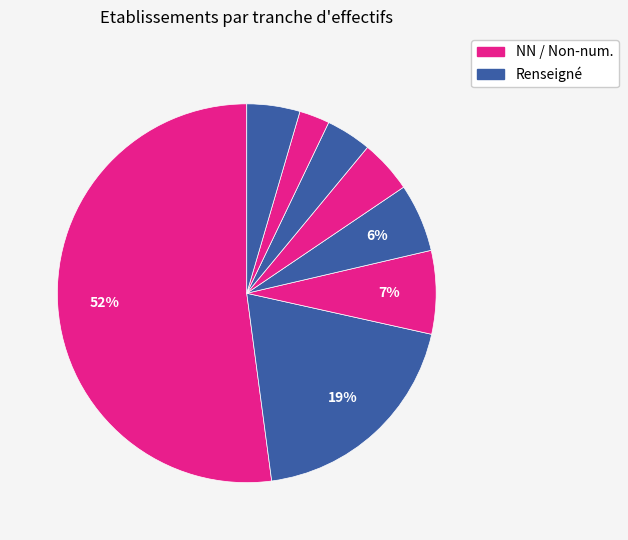

How many segments does this pie chart have?

8